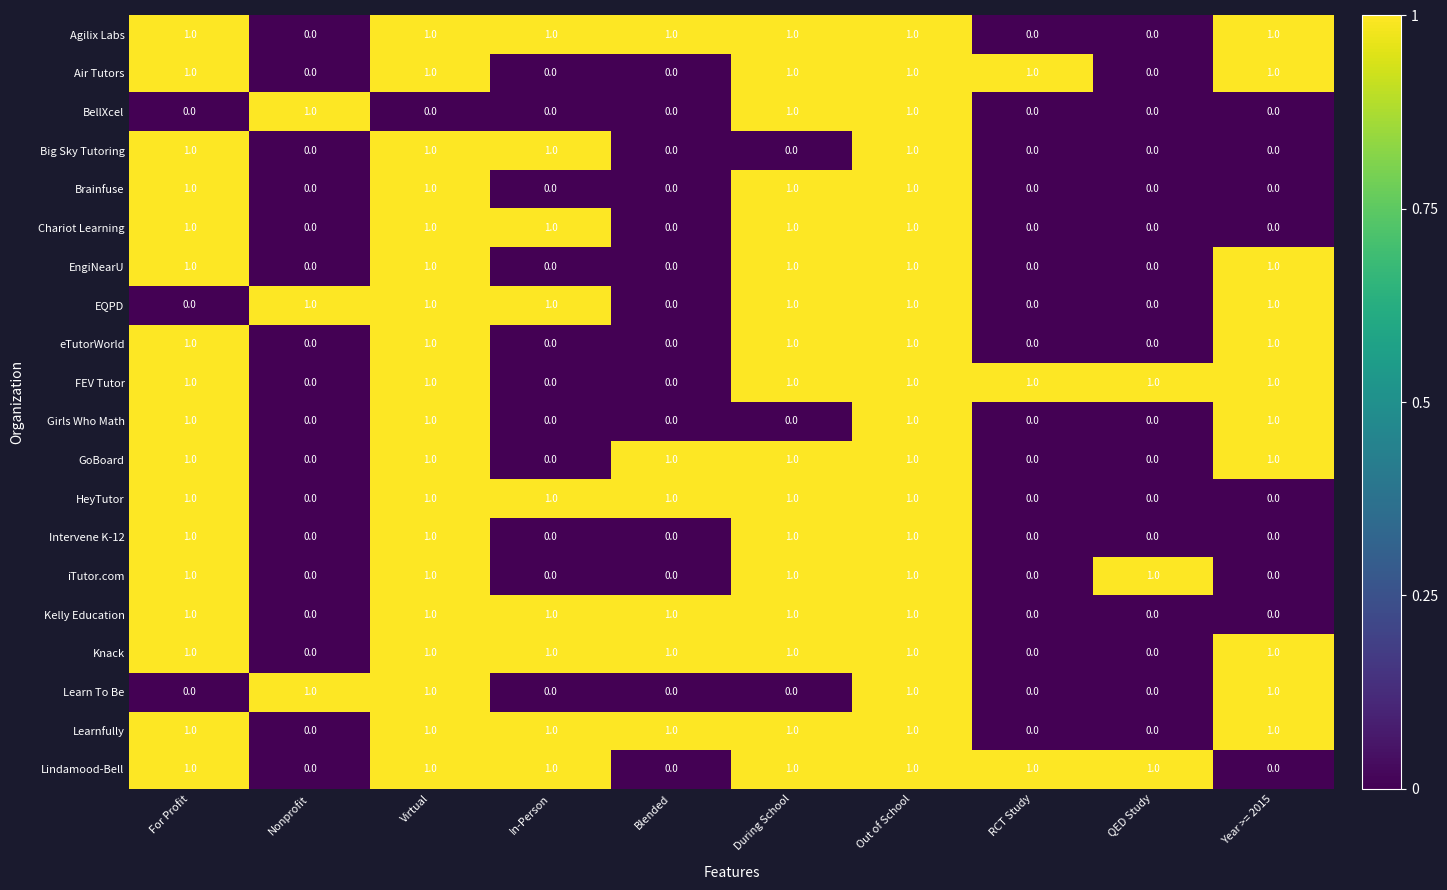

What is the total value across all series at QED Study?

3